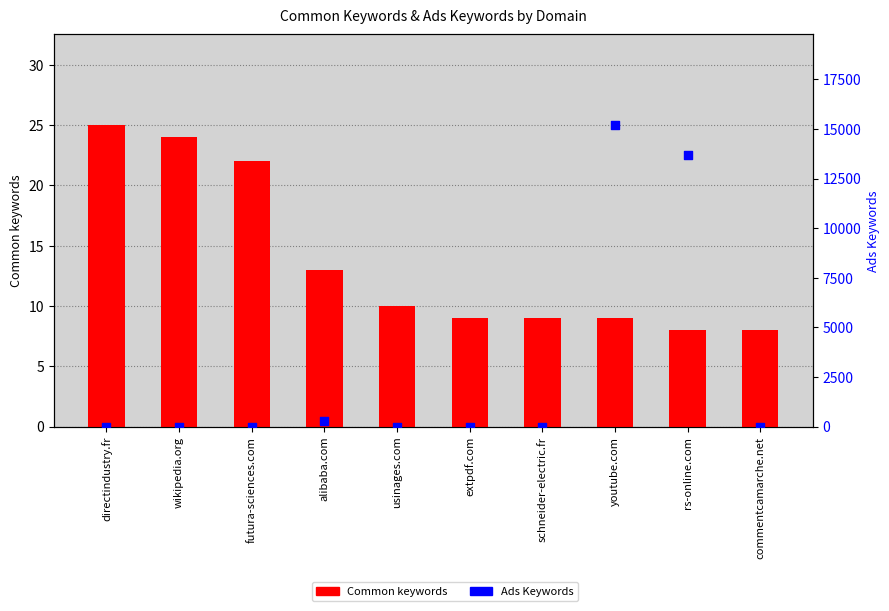

At which category is the sum across all series the highest?

youtube.com